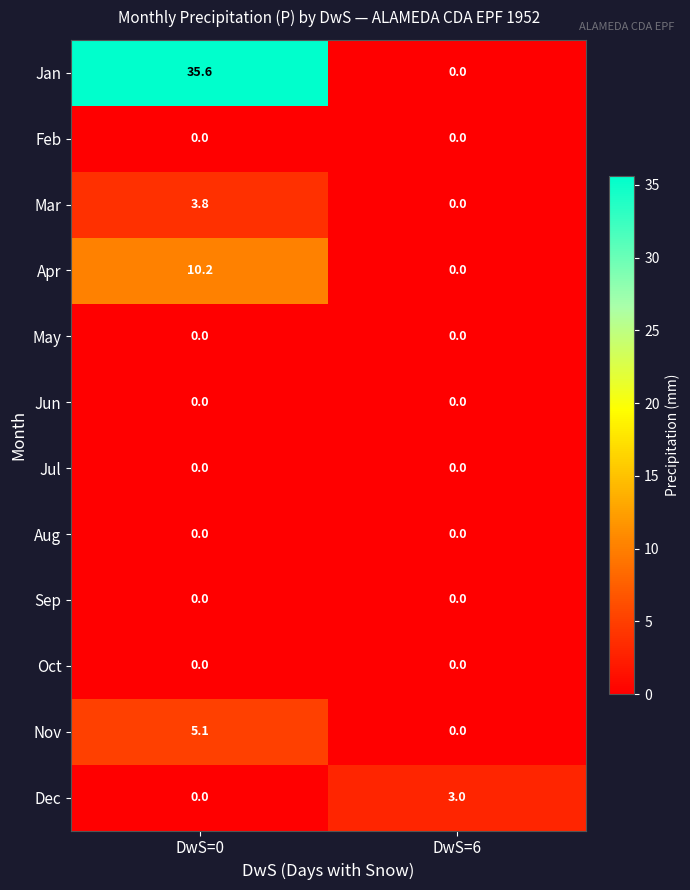

Which category has the highest value across all series?

DwS=0